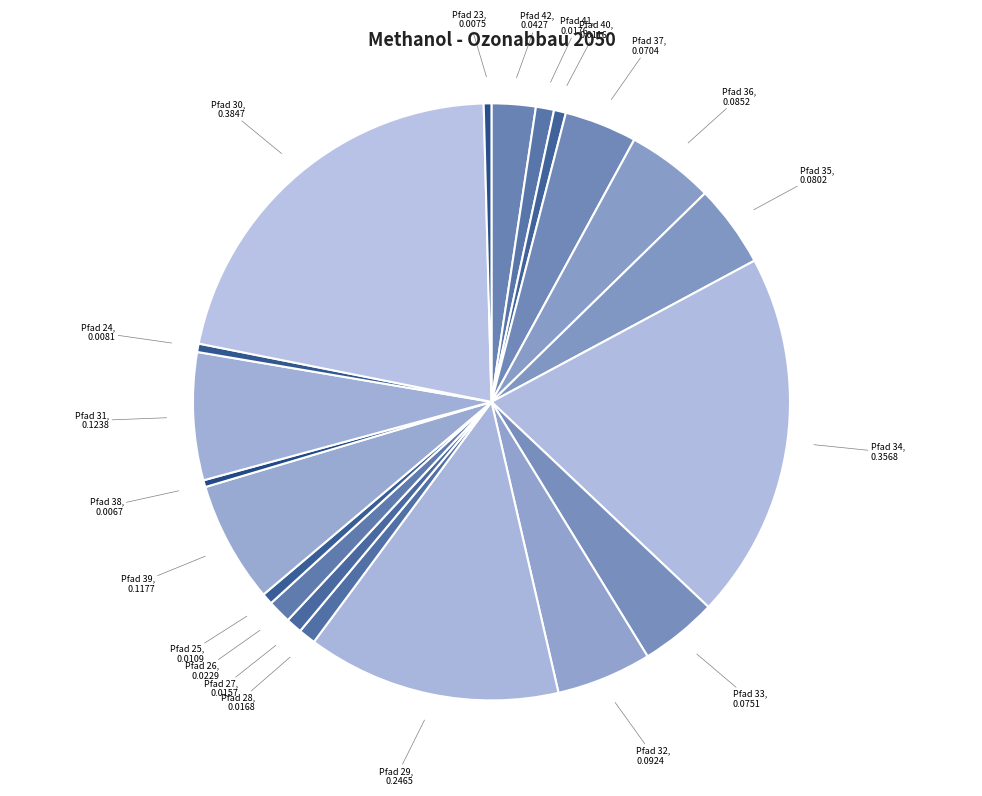

Is it true that Pfad 40 is 11% of the pie?

False